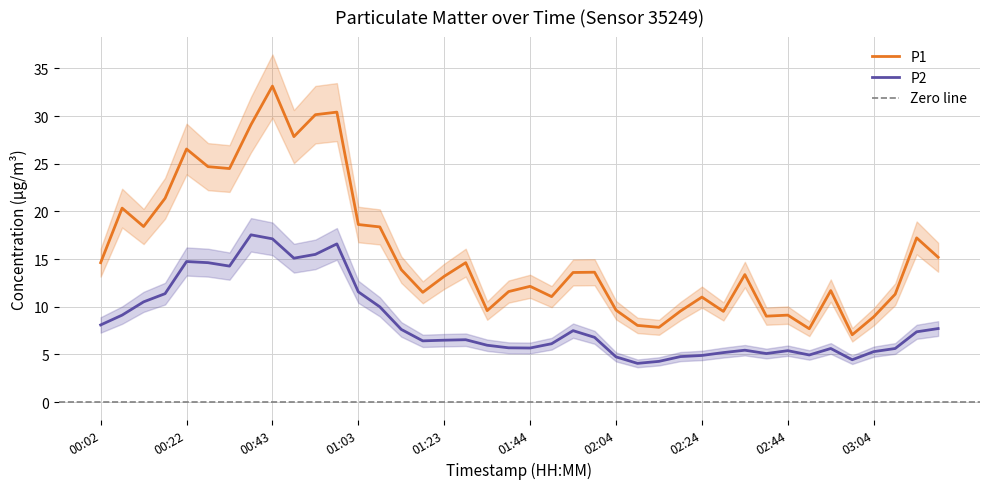

At how many categories does at least one series exceed 18?

13